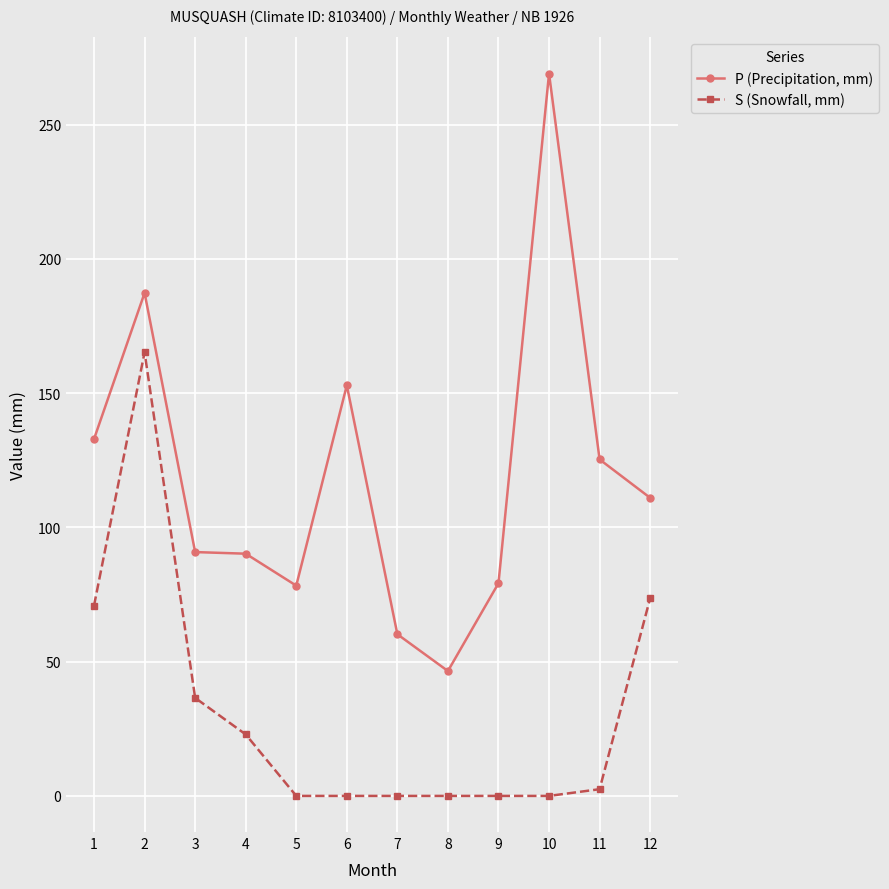

How many lines are shown in the chart?

2